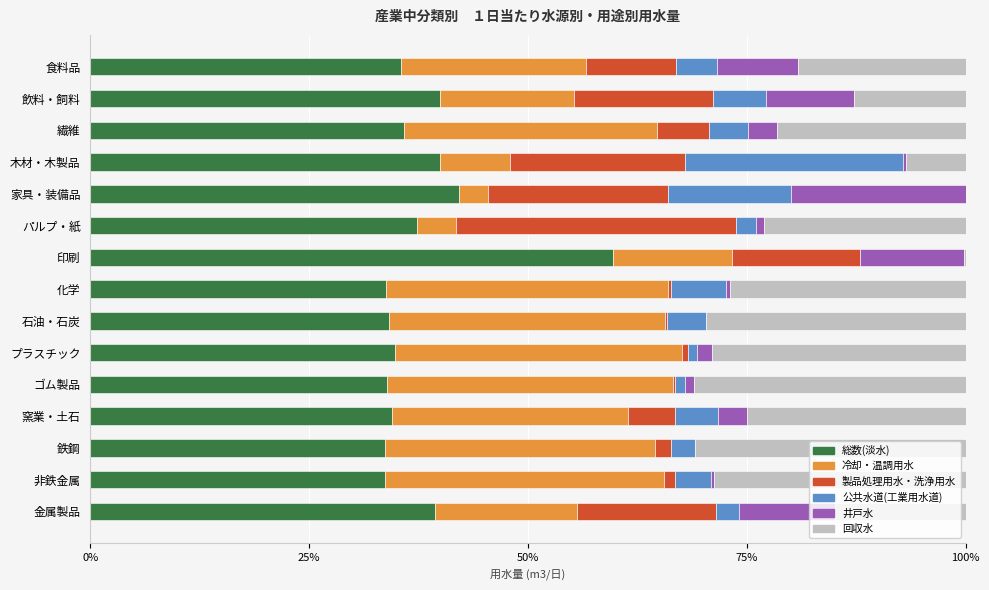

What is the total value across all series at 飲料・飼料?

100.0